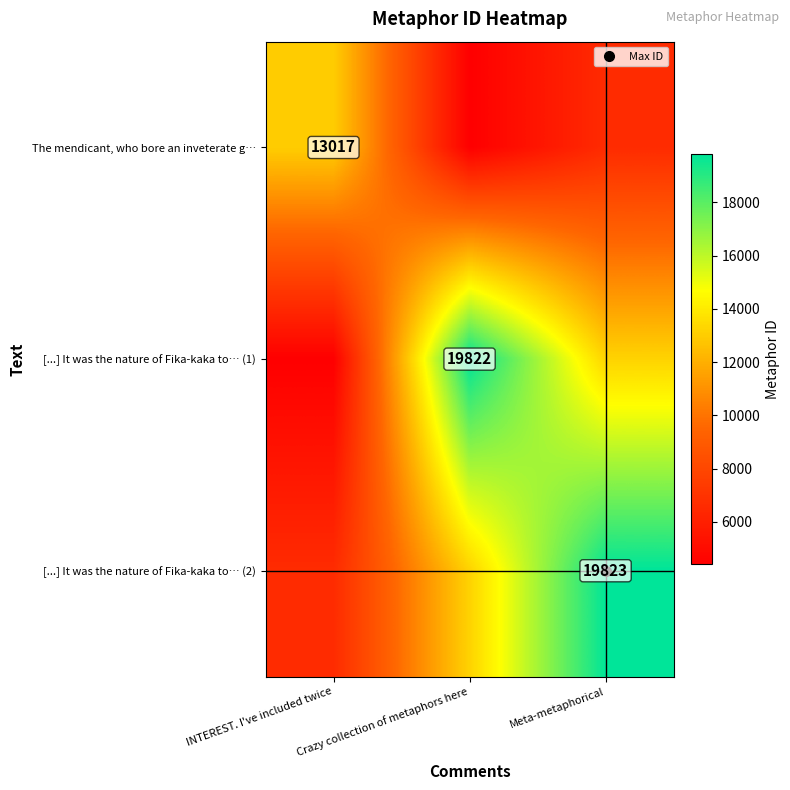

What is the highest value of the [...] It was the nature of Fika-kaka to… (1) series?

19822.0